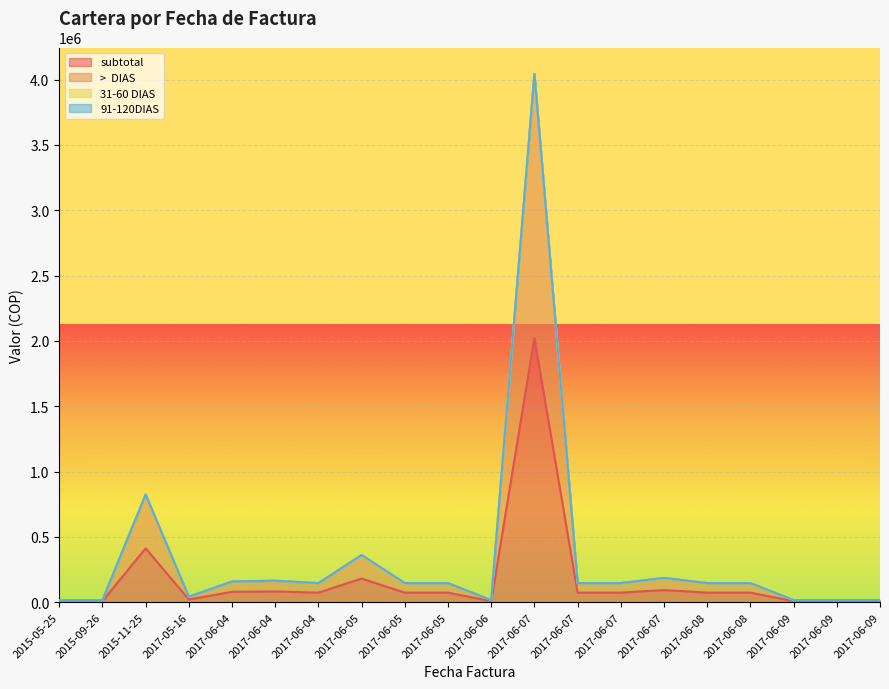

Reading left to right, what are all the values shown in this chart?

subtotal: 2015-05-25=7700	2015-09-26=7700	2015-11-25=412000	2017-05-16=20783	2017-06-04=79300	2017-06-04=82000	2017-06-04=73000	2017-06-05=180600	2017-06-05=73000	2017-06-05=73000	2017-06-06=7990	2017-06-07=2022000	2017-06-07=73000	2017-06-07=73000	2017-06-07=92800	2017-06-08=73000	2017-06-08=73000	2017-06-09=7990	2017-06-09=7990	2017-06-09=7990
>  DIAS: 2015-05-25=15400	2015-09-26=15400	2015-11-25=824000	2017-05-16=41566	2017-06-04=158600	2017-06-04=164000	2017-06-04=146000	2017-06-05=361200	2017-06-05=146000	2017-06-05=146000	2017-06-06=15980	2017-06-07=4044000	2017-06-07=146000	2017-06-07=146000	2017-06-07=185600	2017-06-08=146000	2017-06-08=146000	2017-06-09=15980	2017-06-09=15980	2017-06-09=15980